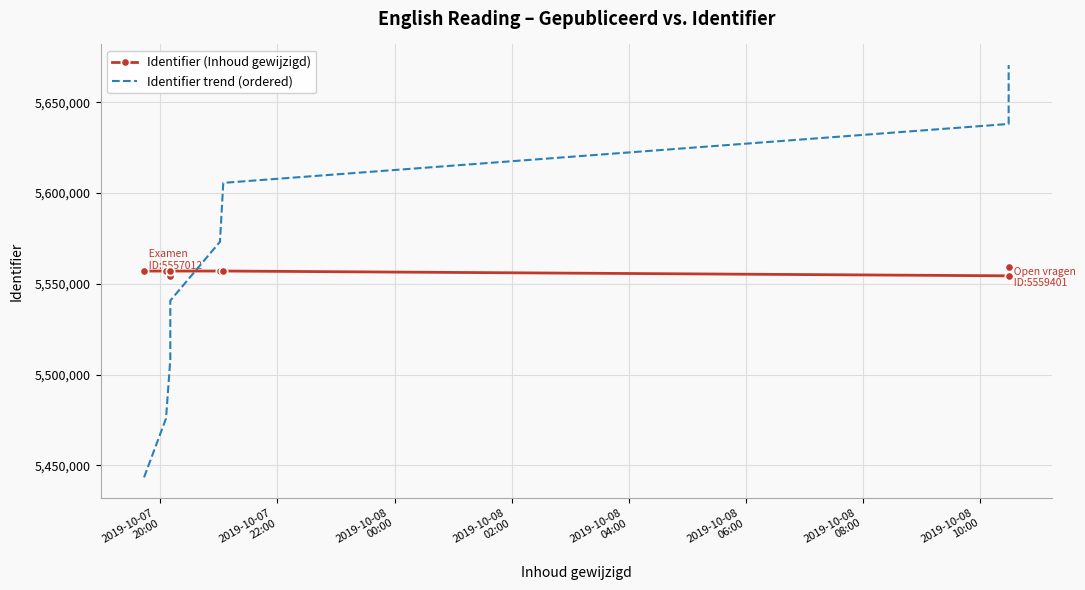

How many lines are shown in the chart?

2